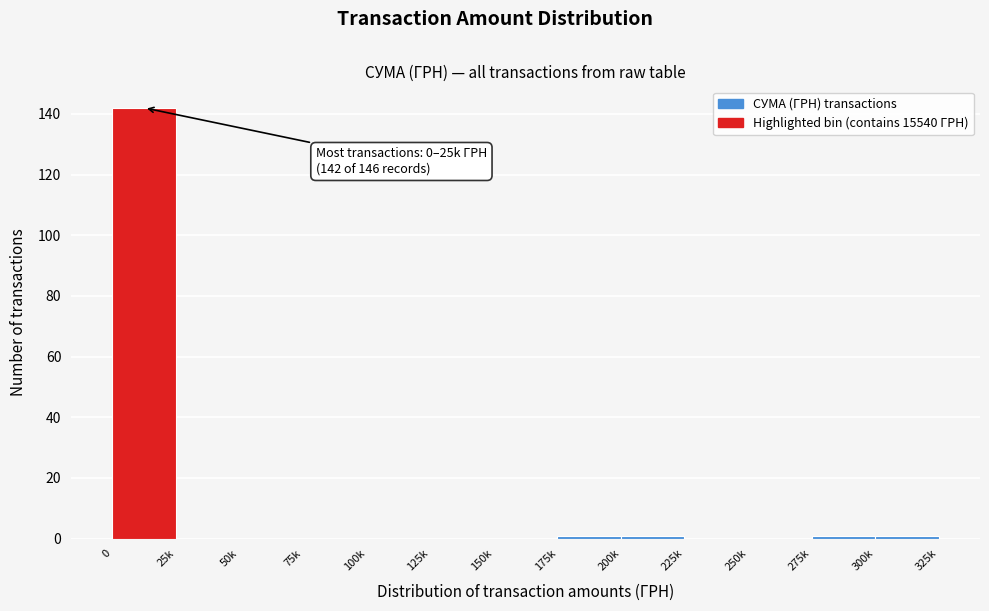

Reading left to right, transcribe all the data shown in this chart.

0=142	25k=0	50k=0	75k=0	100k=0	125k=0	150k=0	175k=1	200k=1	225k=0	250k=0	275k=1	300k=1